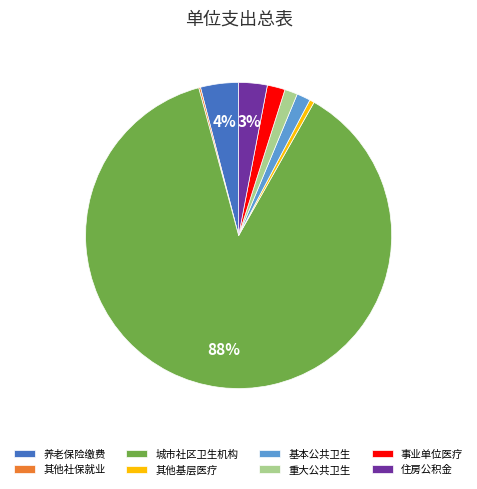

Is it true that 养老保险缴费 is 12% of the pie?

False